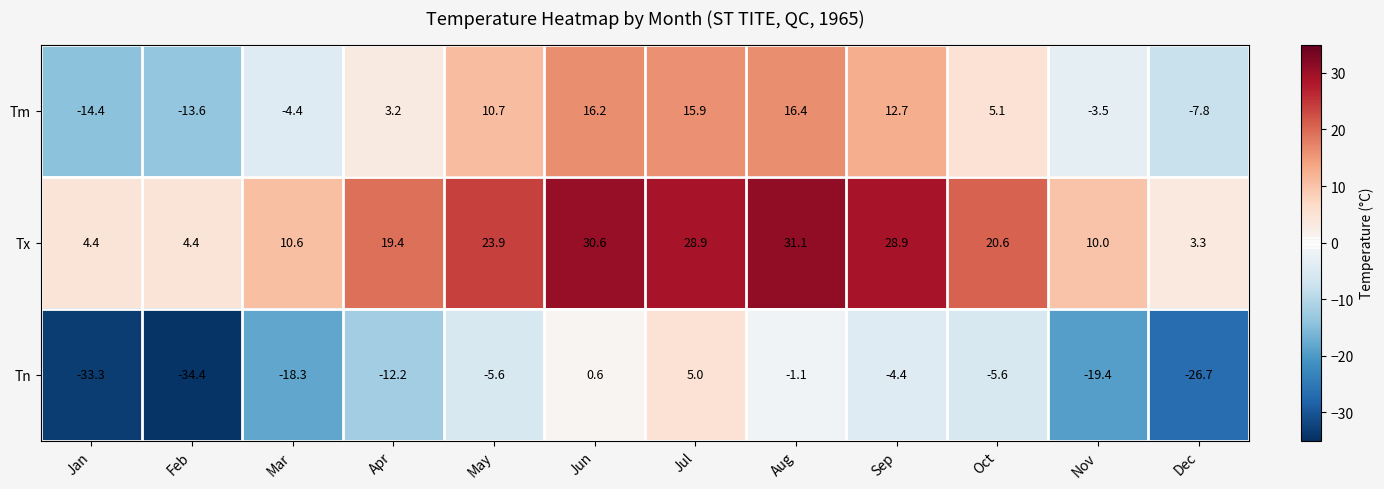

What is the difference between the highest and lowest values at Jun?

30.0